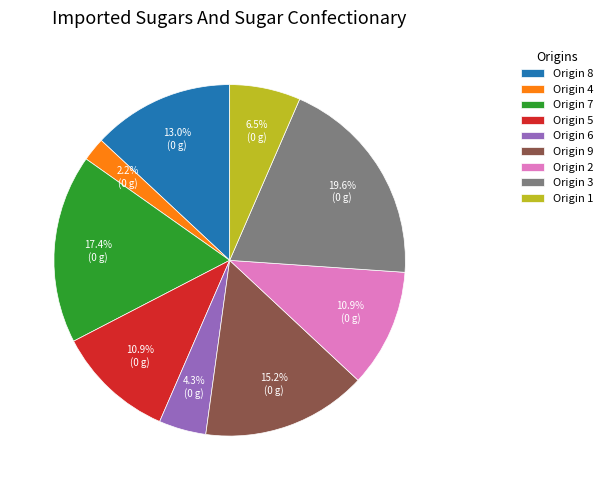

What is the largest slice in the pie chart?

Origin 3